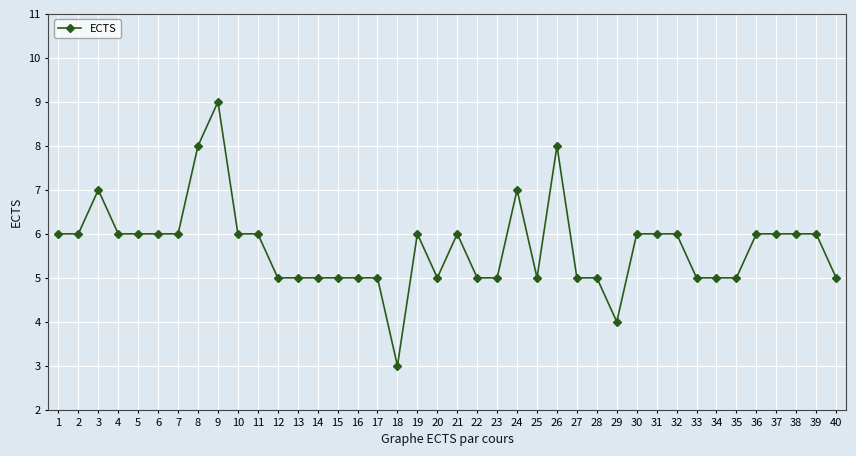

Reading right to left, what are all the values shown in this chart?

5	6	6	6	6	5	5	5	6	6	6	4	5	5	8	5	7	5	5	6	5	6	3	5	5	5	5	5	5	6	6	9	8	6	6	6	6	7	6	6